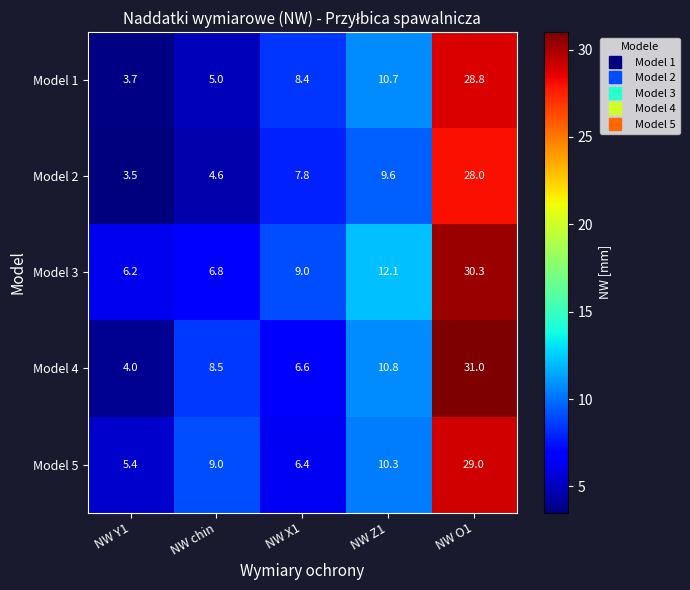

List the series in order of their peak value, lowest first.

Model 2, Model 1, Model 5, Model 3, Model 4